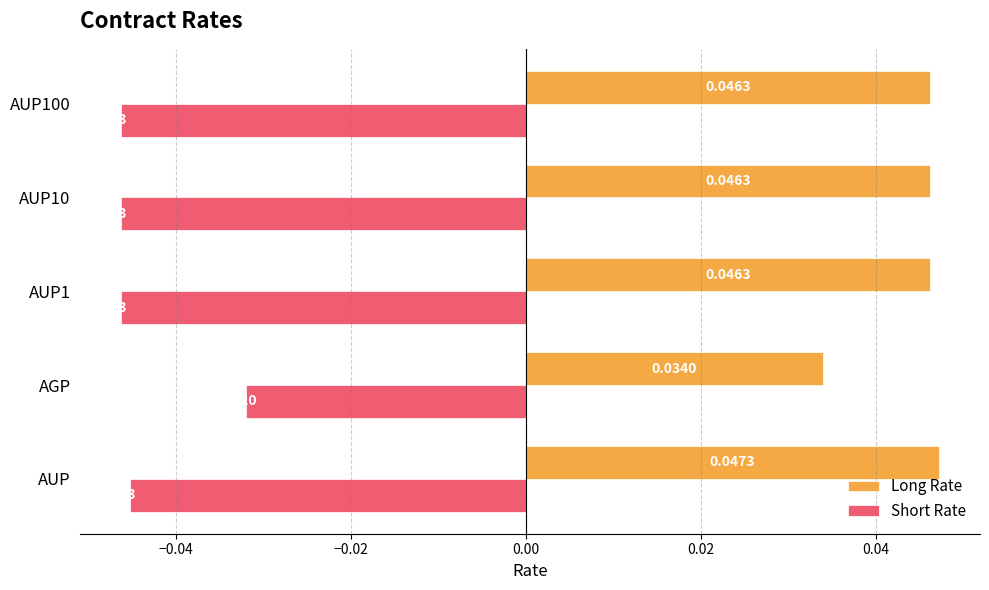

Where is Short Rate nearest to the value 0?

AGP